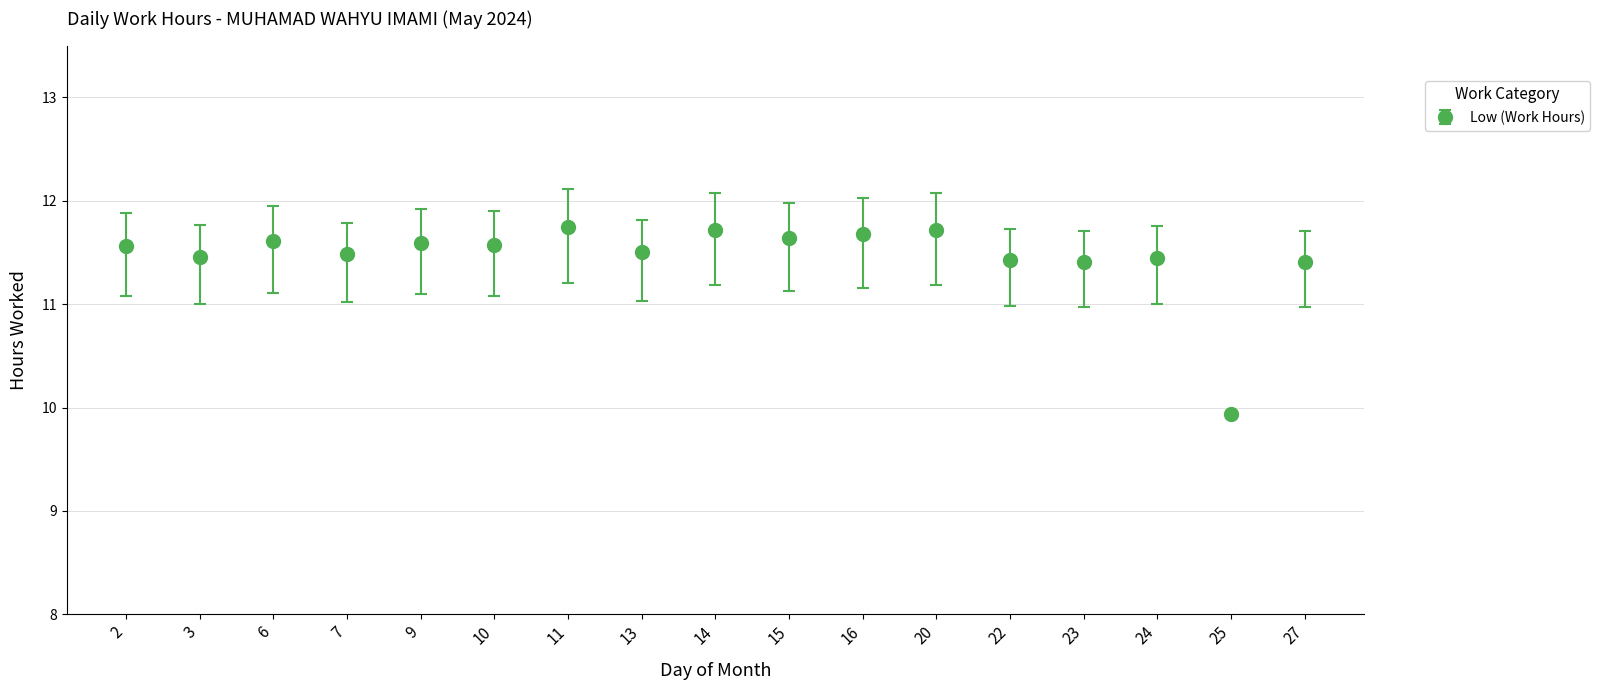

How many series are shown in this chart?

1